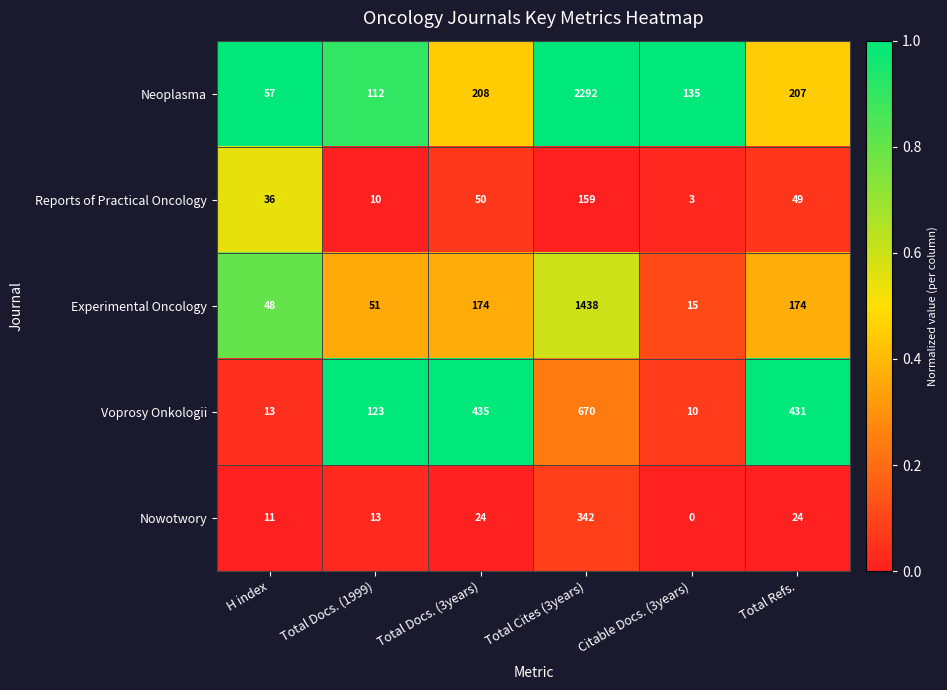

Which series has the widest spread of values?

Neoplasma